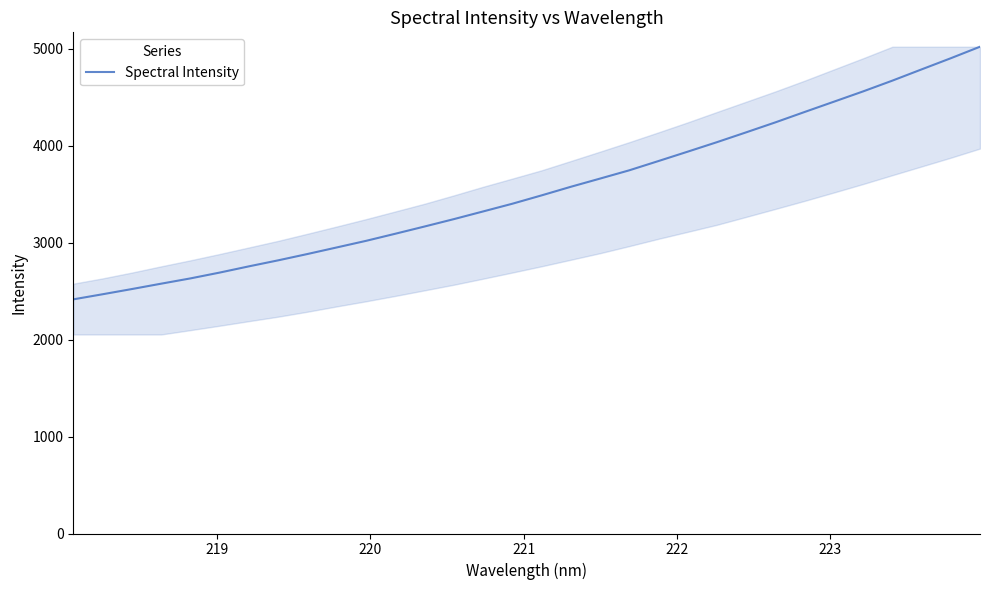

What is the smallest value displayed?

2415.2